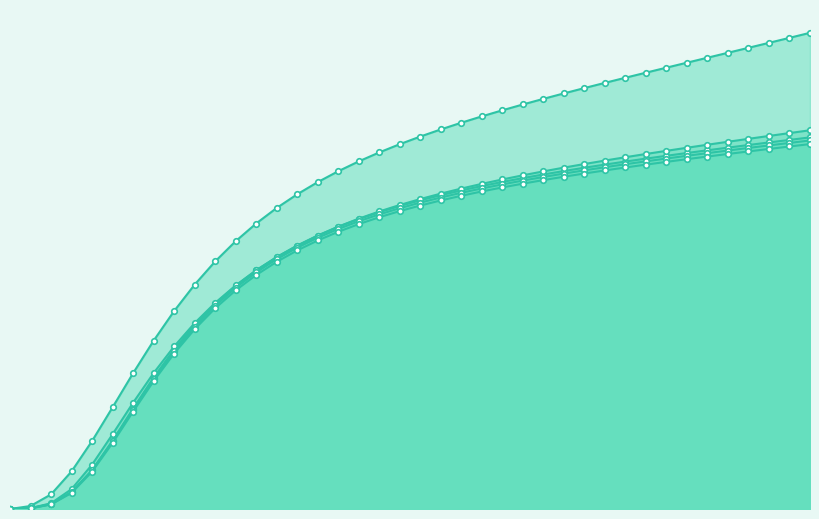

How many lines are shown in the chart?

5